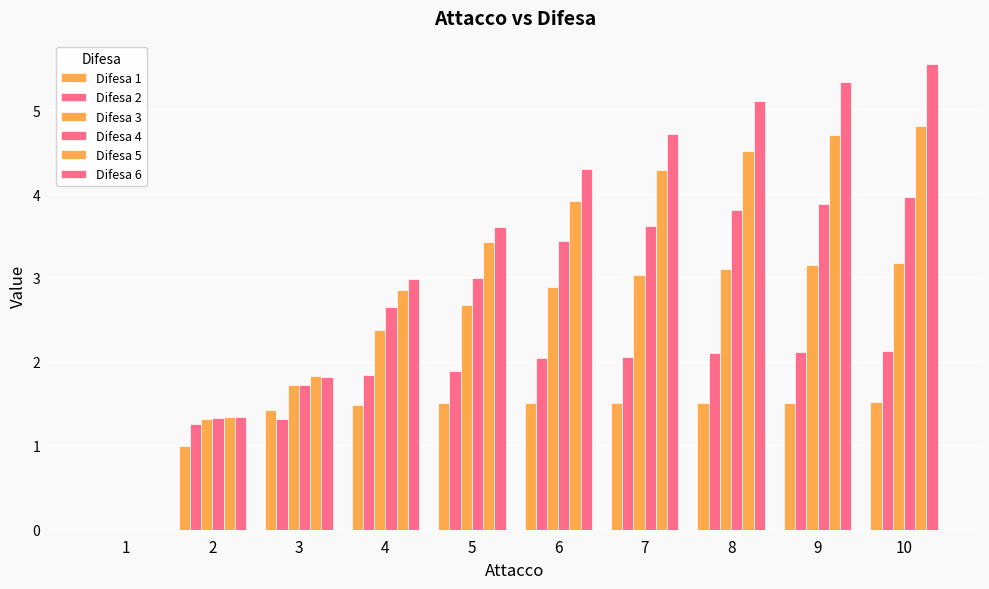

At how many categories does at least one series exceed 2?

7